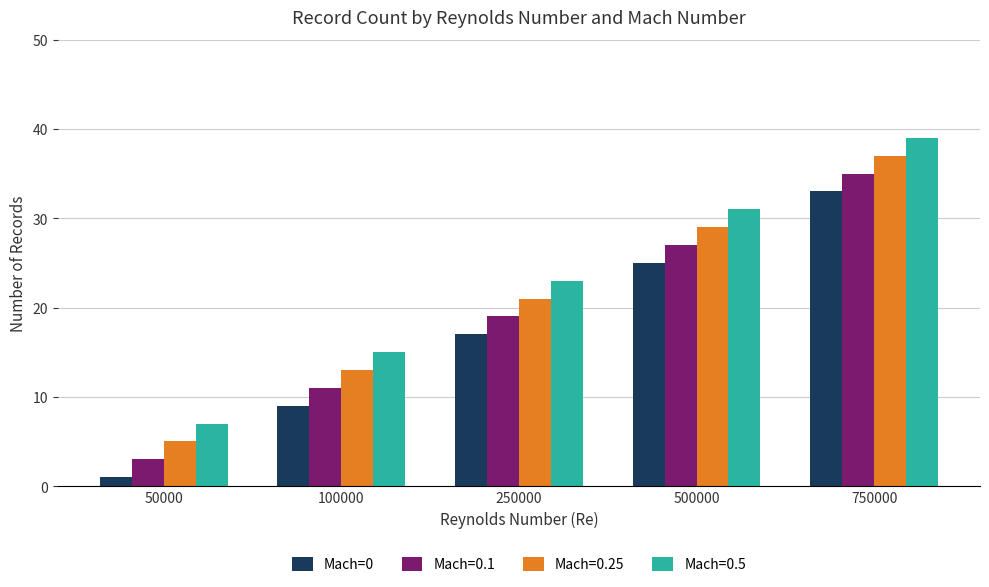

What is the difference between the second highest and second lowest values in the Mach=0.1 series?

16